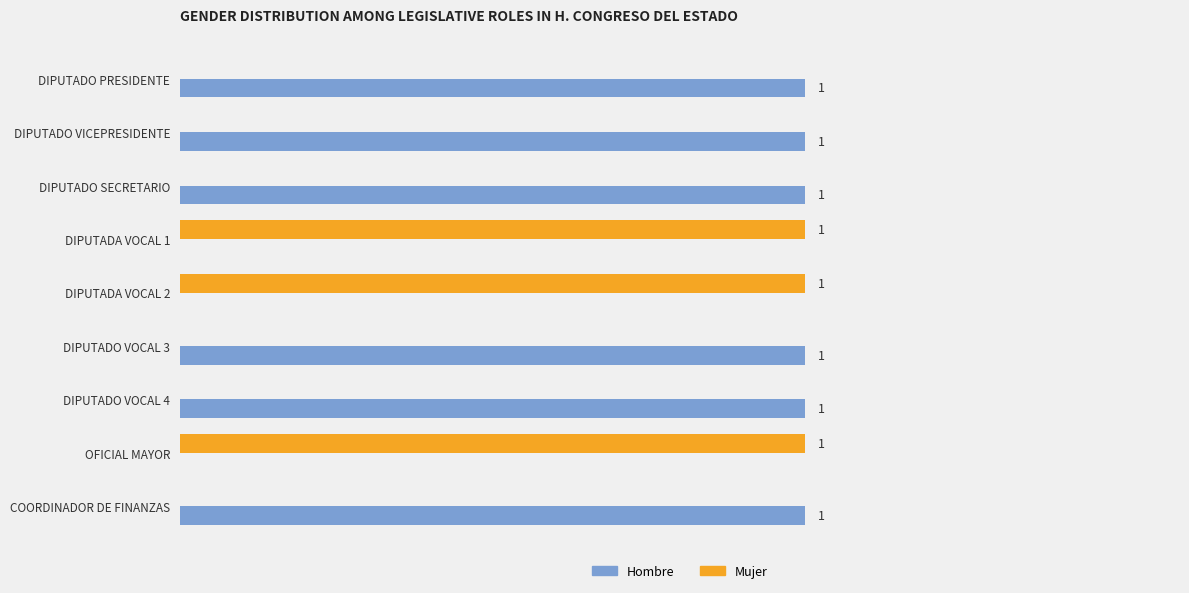

Is the value of Hombre at DIPUTADO VOCAL 4 greater than the value of Mujer at DIPUTADO SECRETARIO?

Yes